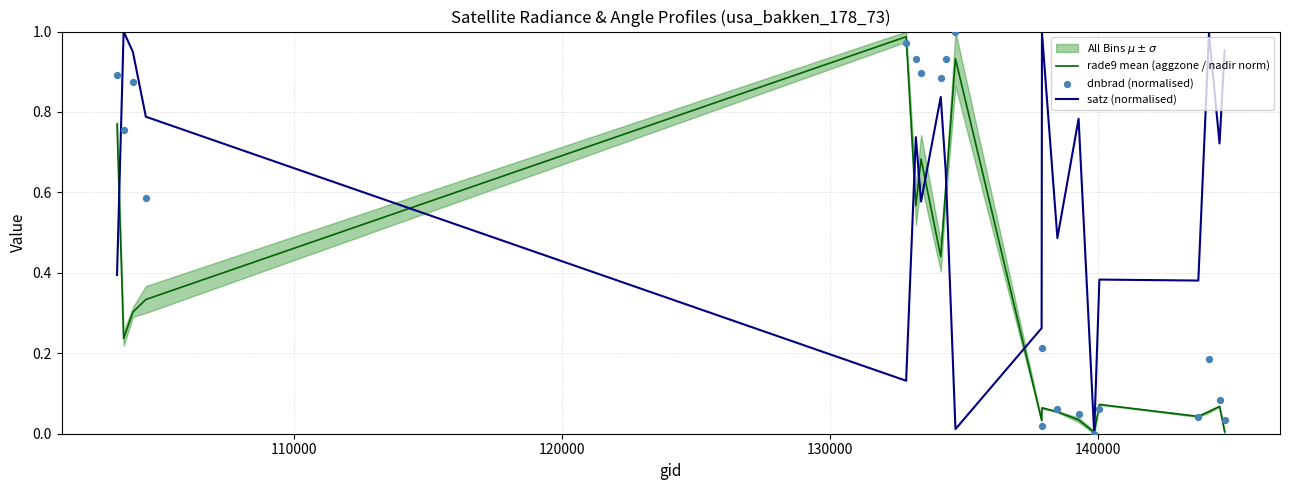

Which series contains the highest Y value?

satz (normalised)